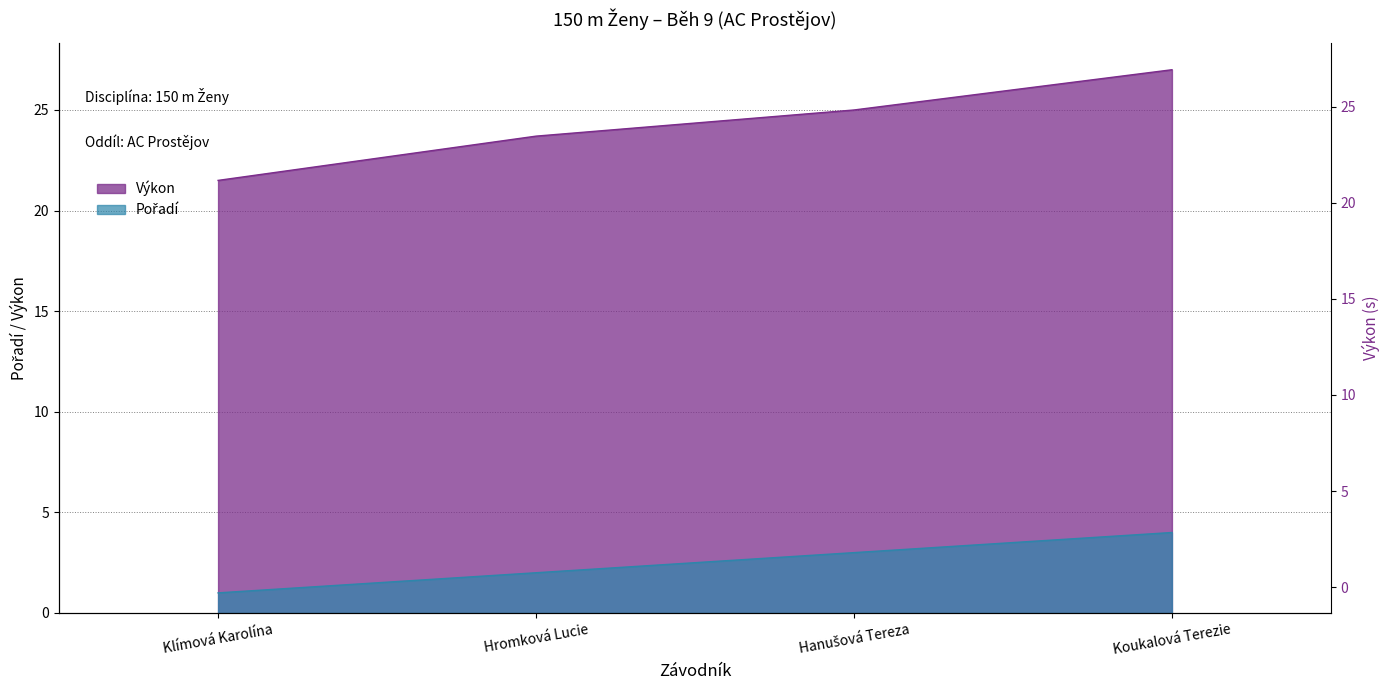

True or false: Pořadí and Výkon intersect in this chart.

False